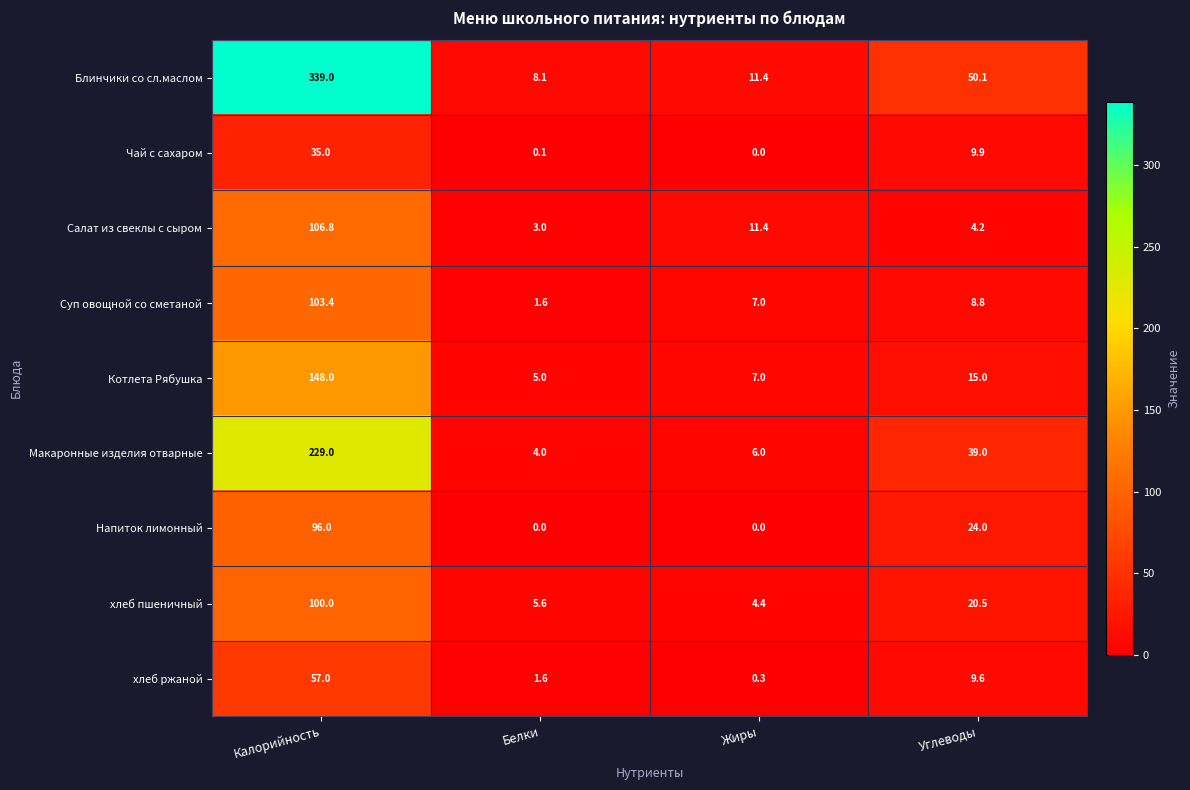

At Углеводы, list the series in order from largest to smallest.

Блинчики со сл.маслом, Макаронные изделия отварные, Напиток лимонный, хлеб пшеничный, Котлета Рябушка, Чай с сахаром, хлеб ржаной, Суп овощной со сметаной, Салат из свеклы с сыром